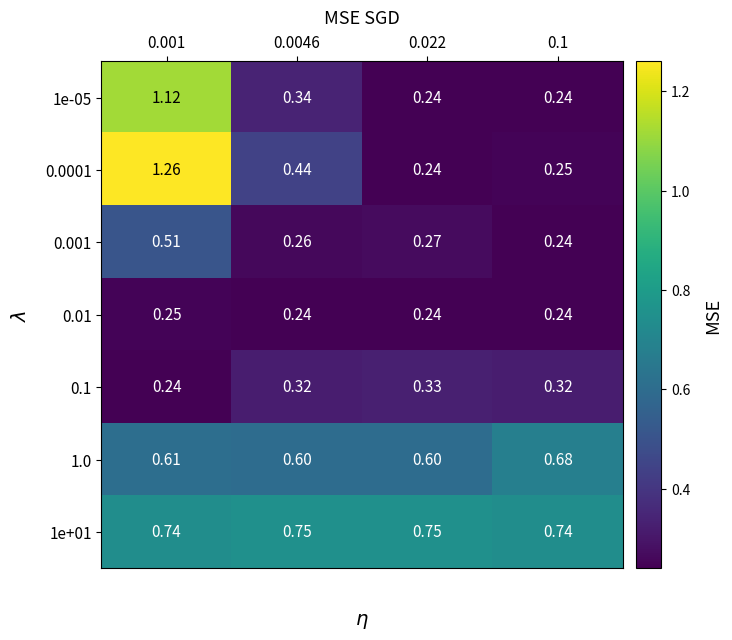

Is the value of 1e+01 at 0.022 greater than the value of 0.001 at 0.022?

Yes